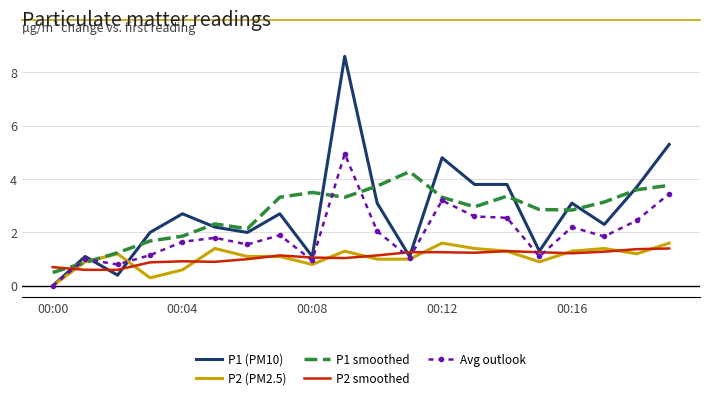

What is the maximum value for P1 smoothed?

4.3